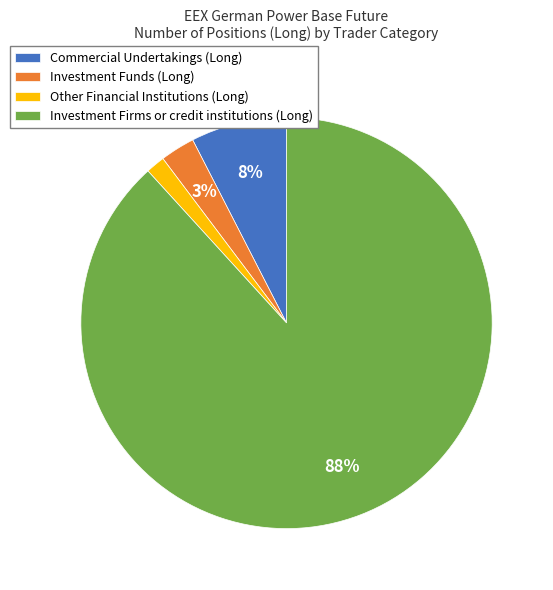

Is the sum of Commercial Undertakings (Long) and Investment Firms or credit institutions (Long) greater than half?

Yes